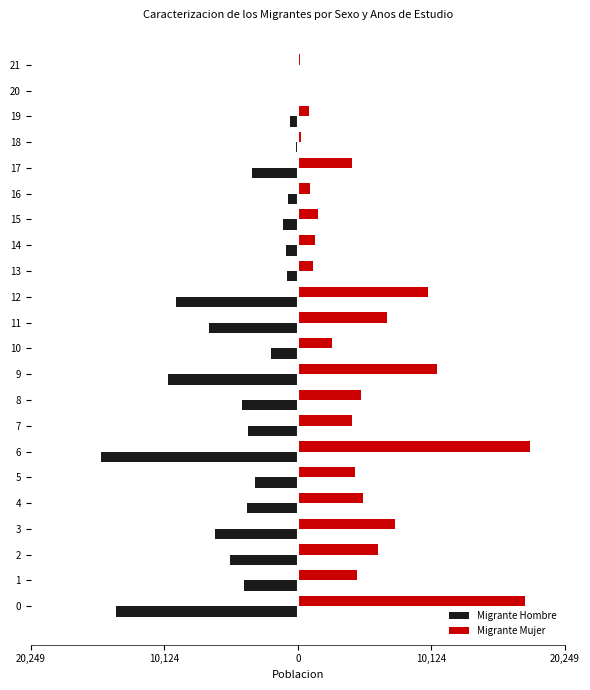

What is the difference between the Migrante Mujer values at 13 and 8?

3621